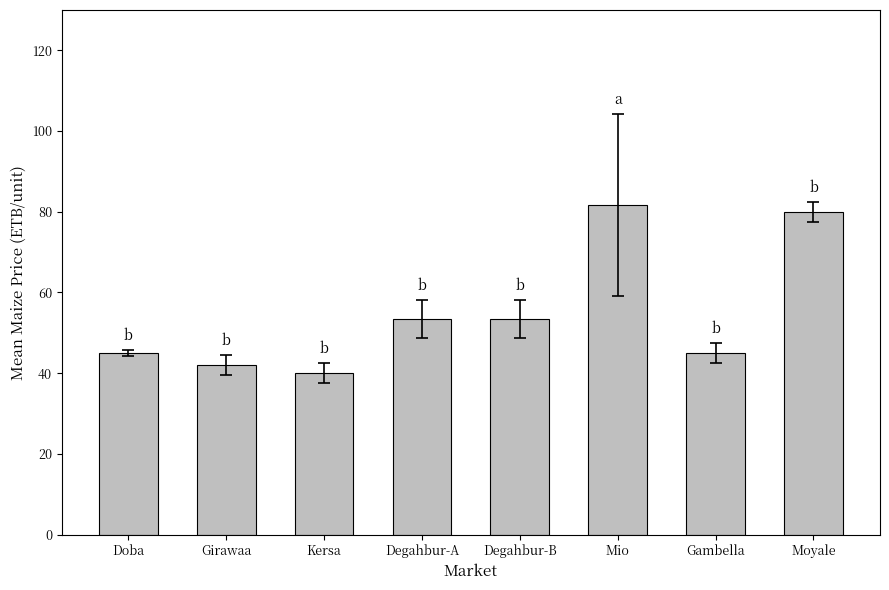

What is the sum of all values?

440.3